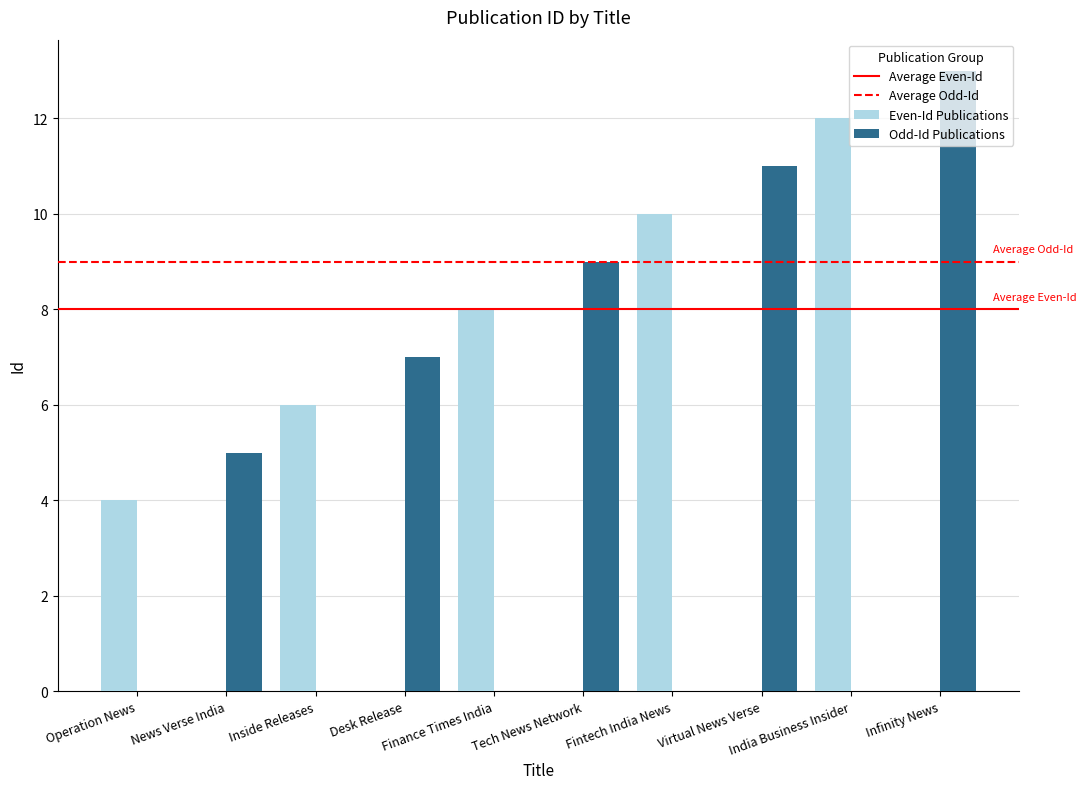

What is the sum of all Even-Id Publications values?

40